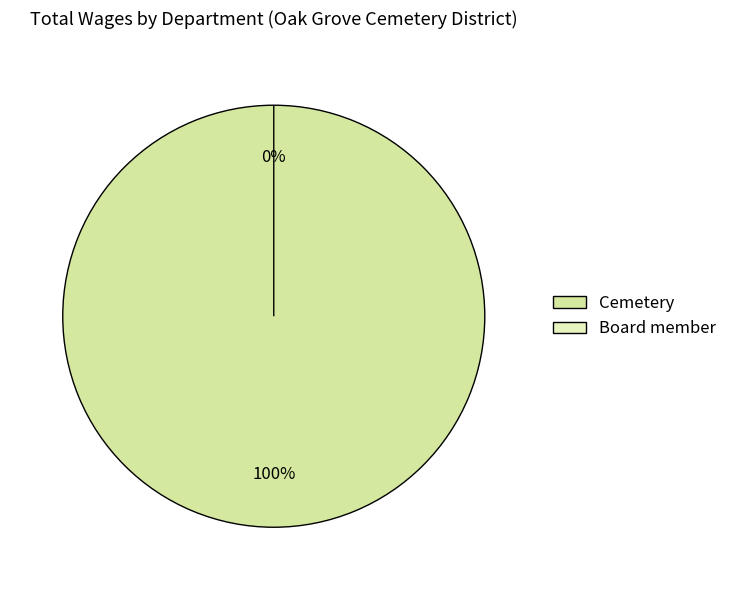

Which category has the smallest portion of the pie?

Board member